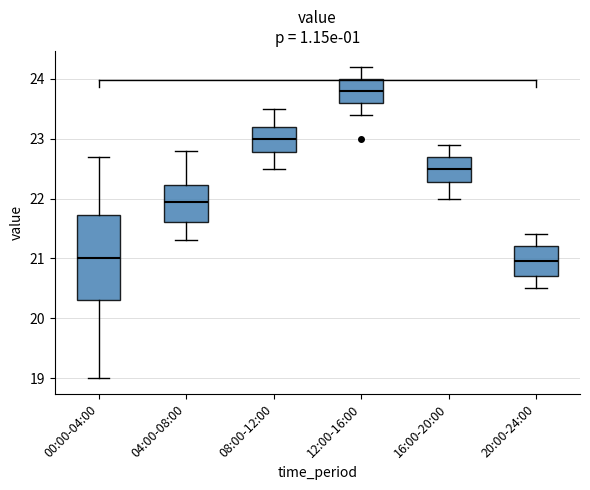

Where is the lower edge of the box for 12:00-16:00 on the y-axis? The values are not printed on the chart, so give them approximately, as read against the axis.

23.6